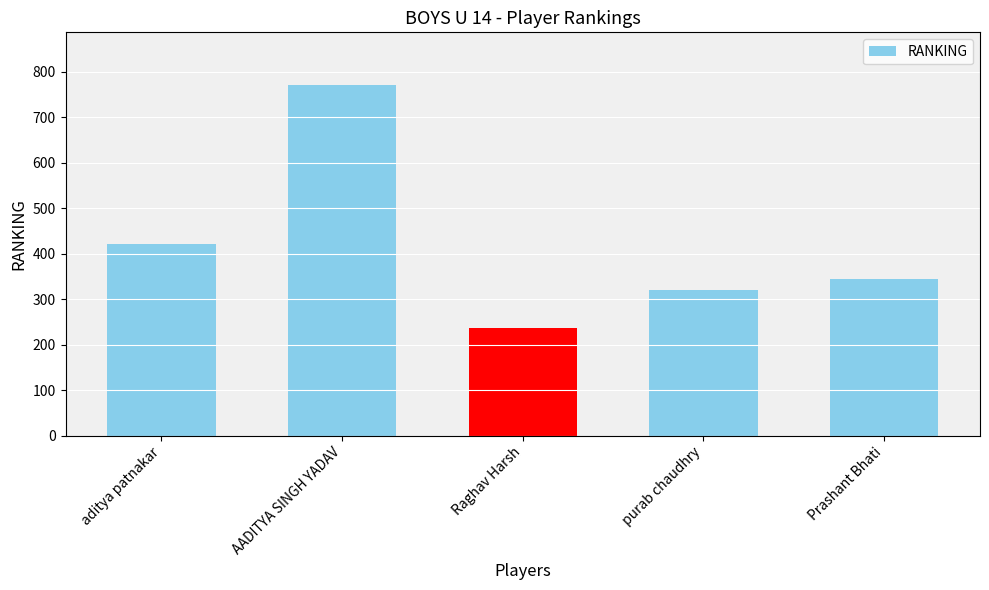

What is the value of the 1st bar from the left?

422